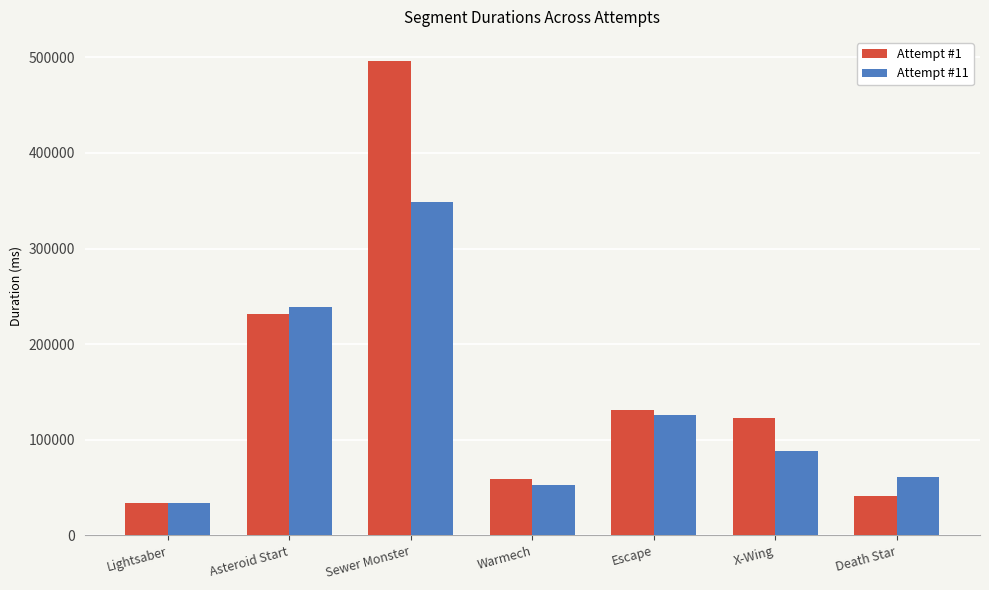

List the series in order of their peak value, lowest first.

Attempt #11, Attempt #1